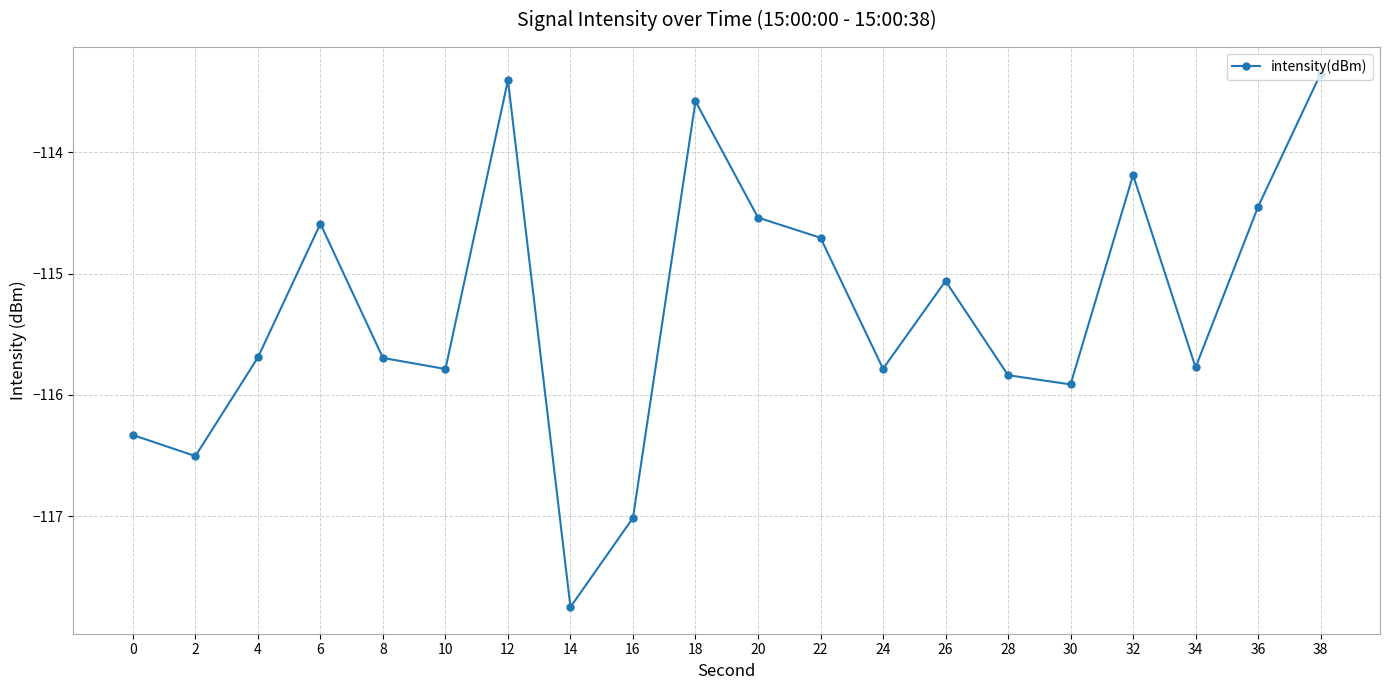

What is the change in value from 22 to 38?

+1.4